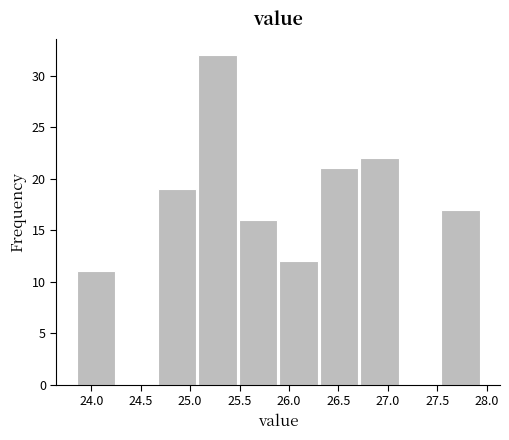

Reading left to right, transcribe this chart: for each bar, give the range it covers on the x-axis and its height. Neither the bar edges nor the heights are printed on the chart, so give them approximately, as read against the axes.

23.85 to 24.26: 11
24.26 to 24.67: 0
24.67 to 25.08: 19
25.08 to 25.49: 32
25.49 to 25.90: 16
25.90 to 26.31: 12
26.31 to 26.72: 21
26.72 to 27.13: 22
27.13 to 27.54: 0
27.54 to 27.95: 17